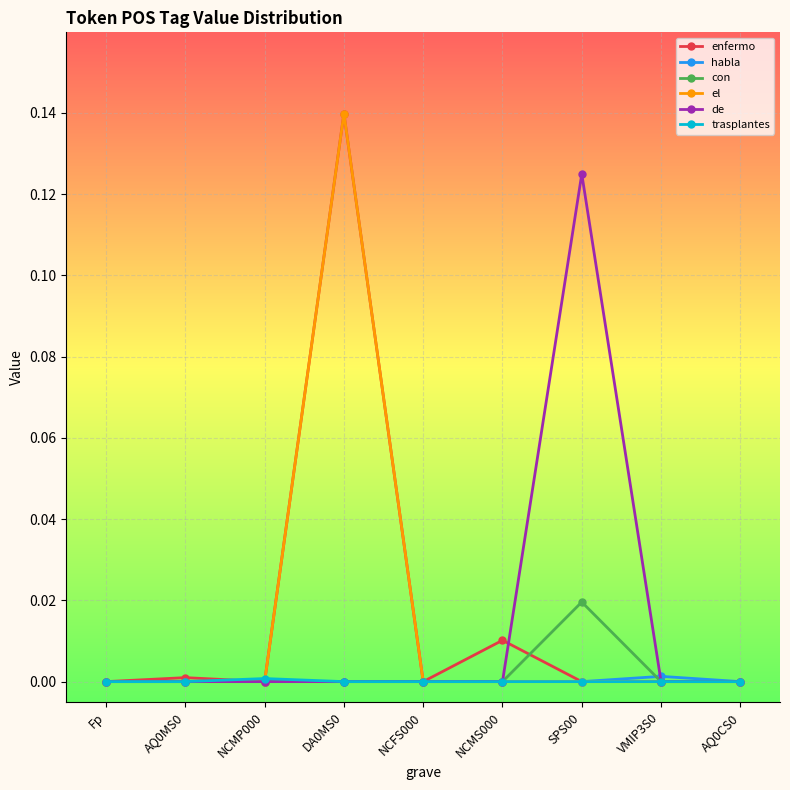

How many series are shown in this chart?

6